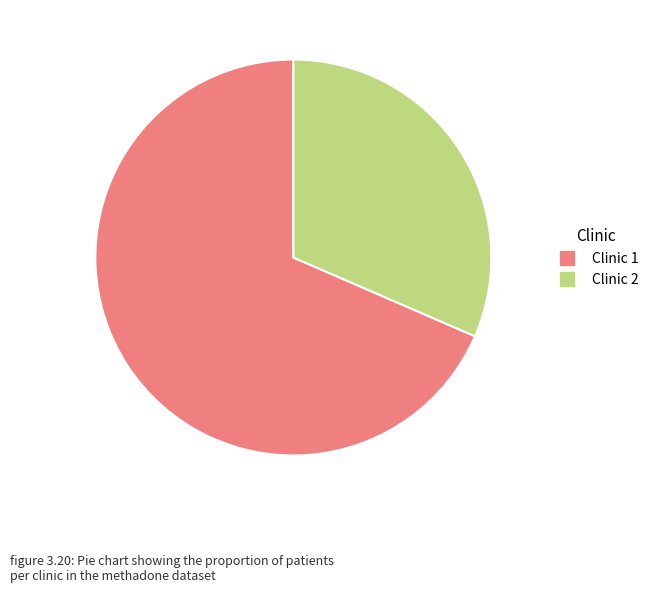

What is the ratio of the value at Clinic 2 to the value at Clinic 1?

0.5